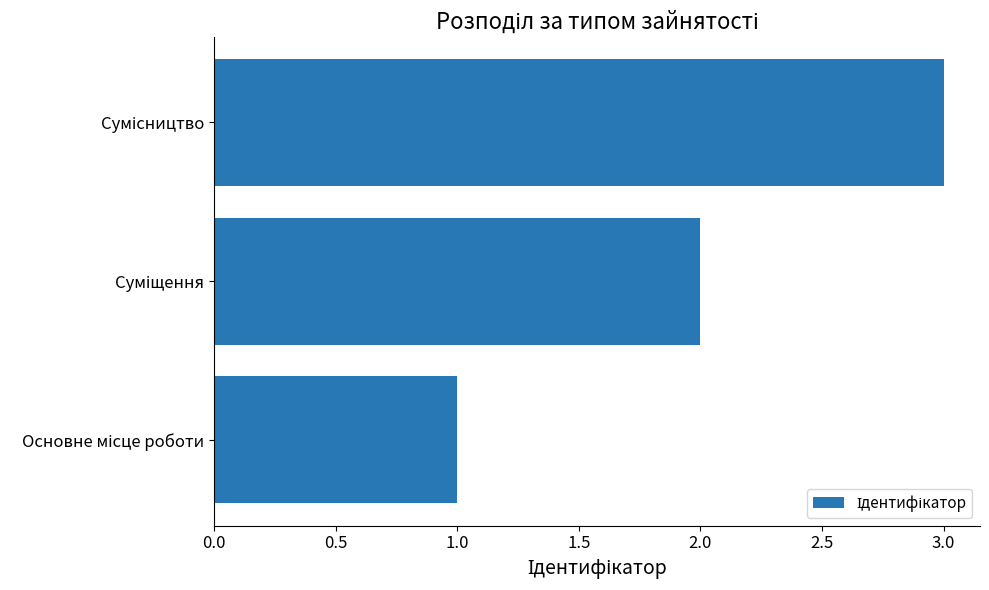

What is the maximum value shown in the chart?

3